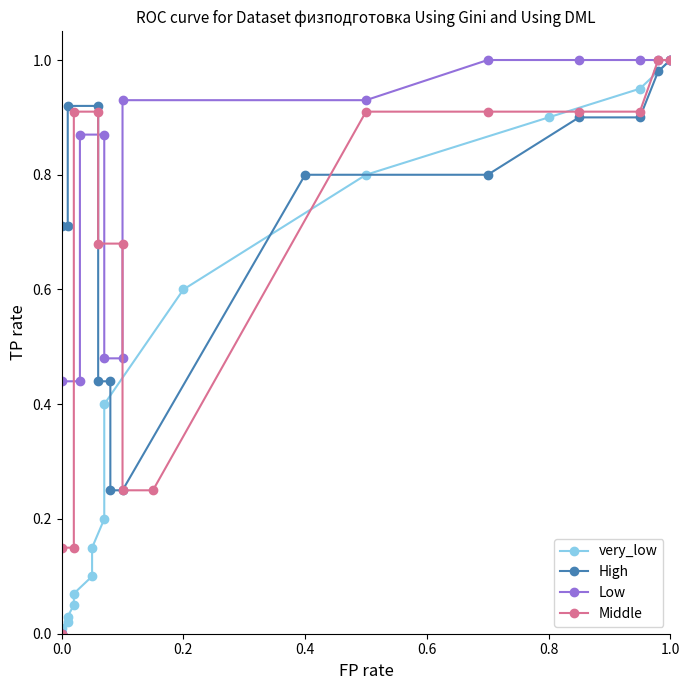

The value of High at 1.0 is 1.0. True or false?

True